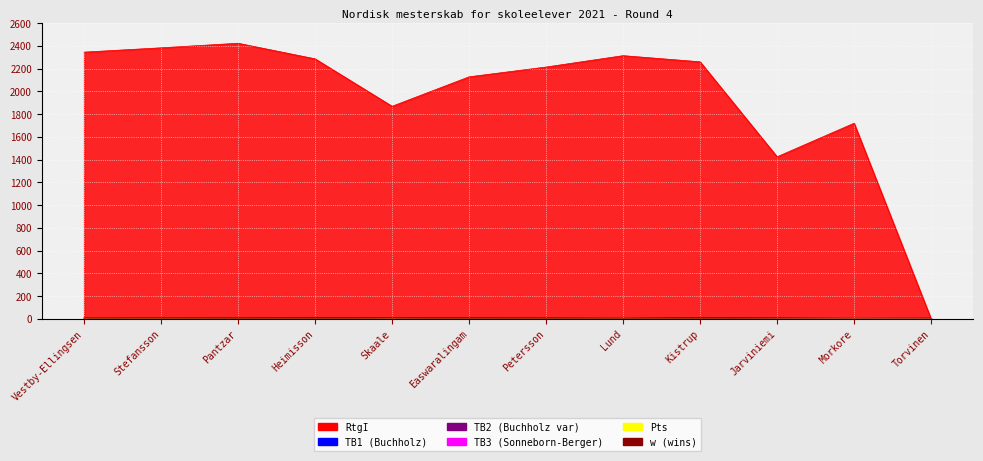

What is the average value of the TB1 series?

8.0